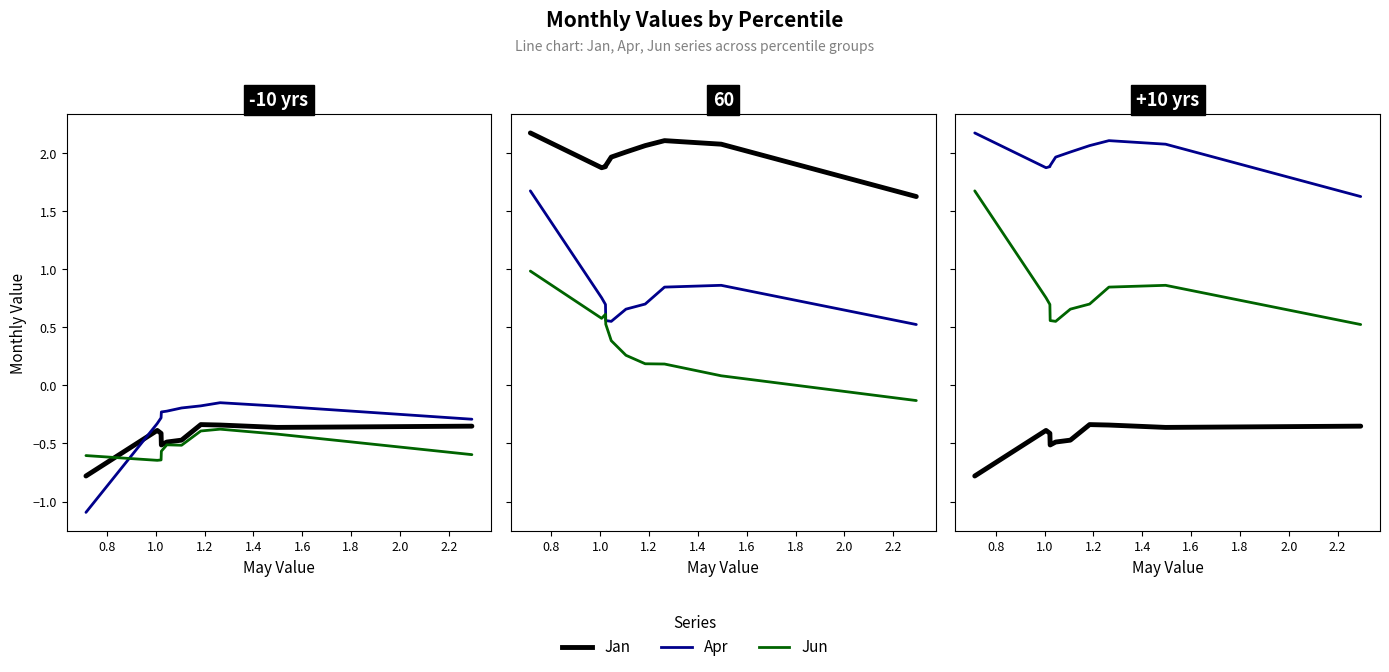

Which series has the largest total across all categories?

Apr